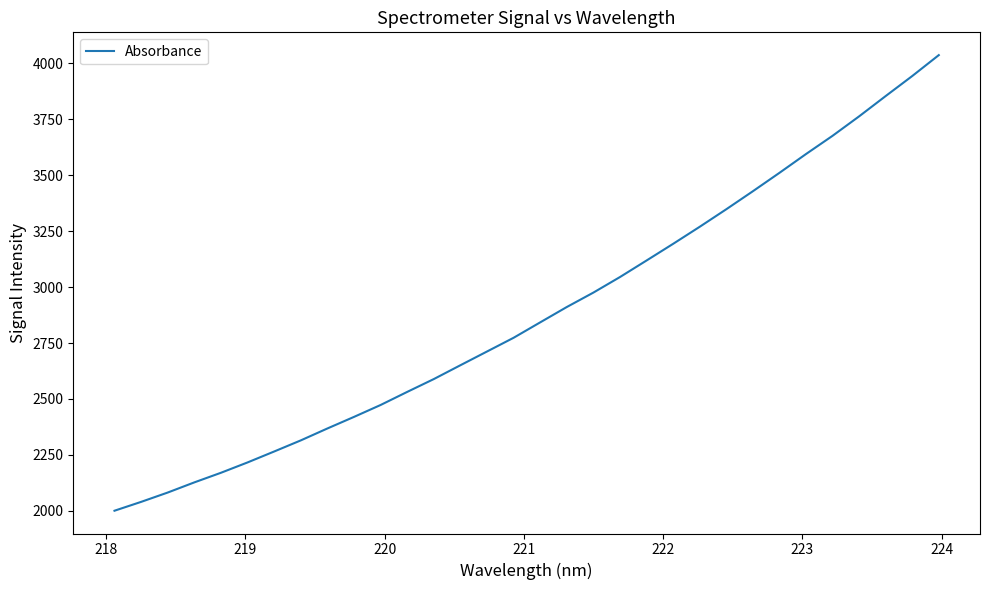

What is the minimum value shown in the chart?

2001.0